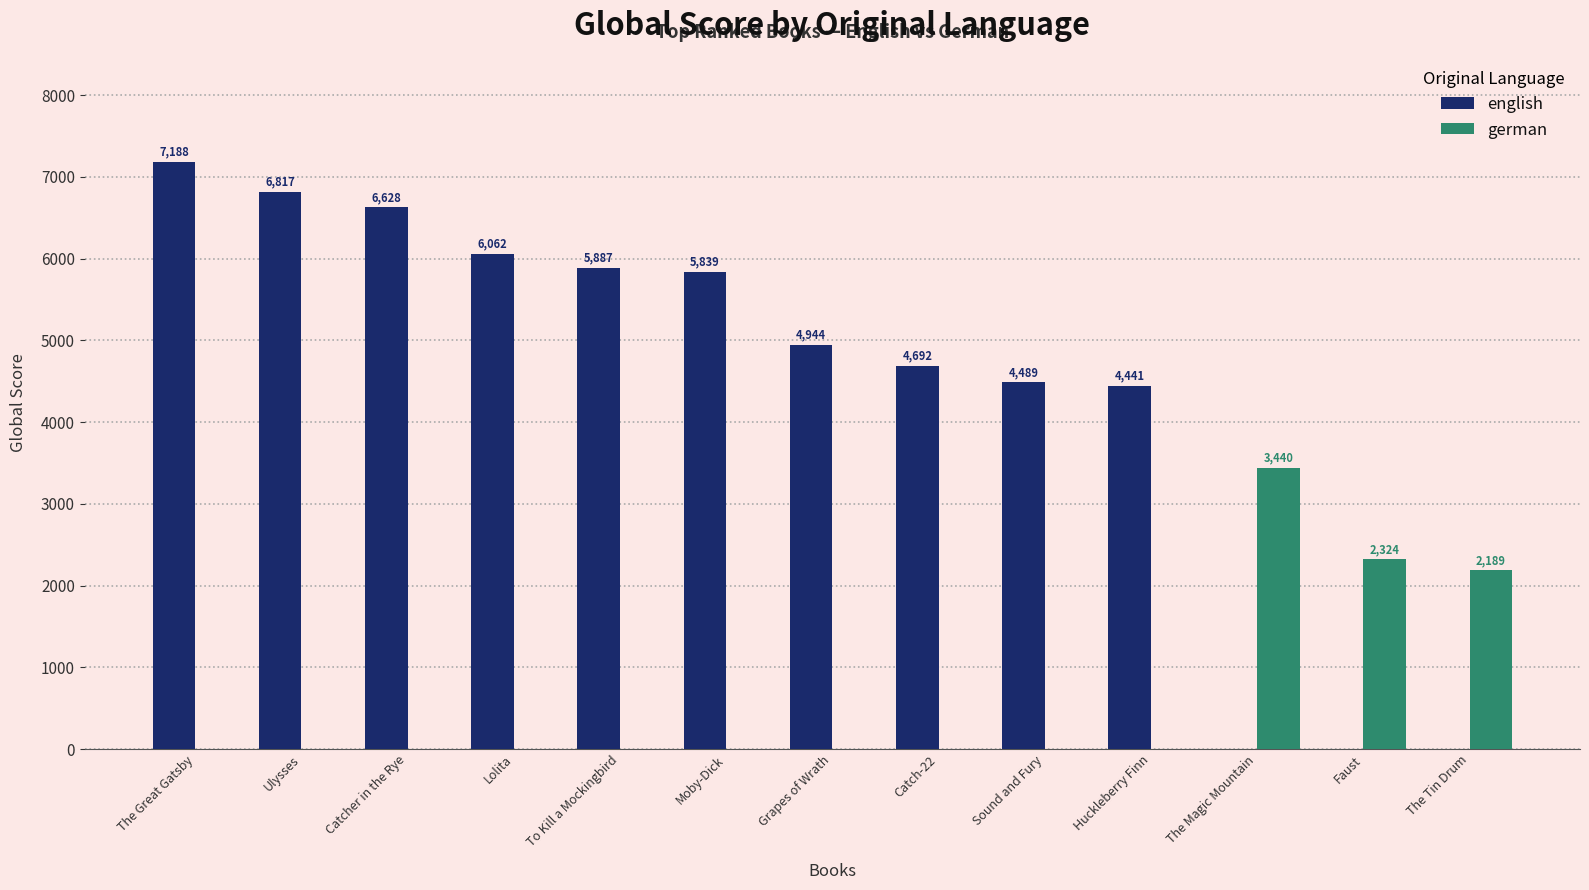

At which category does the chart reach its peak across all series?

The Great Gatsby